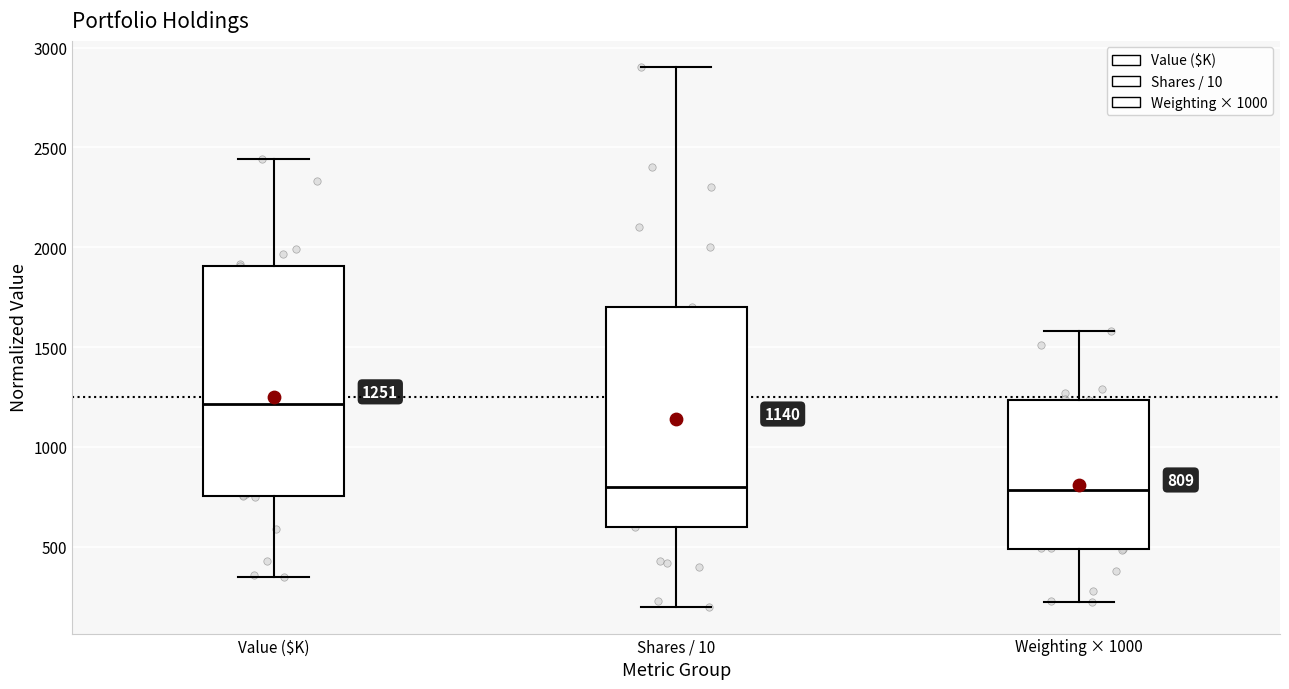

Which box is the tallest, from its lower edge to its upper edge?

Value ($K)